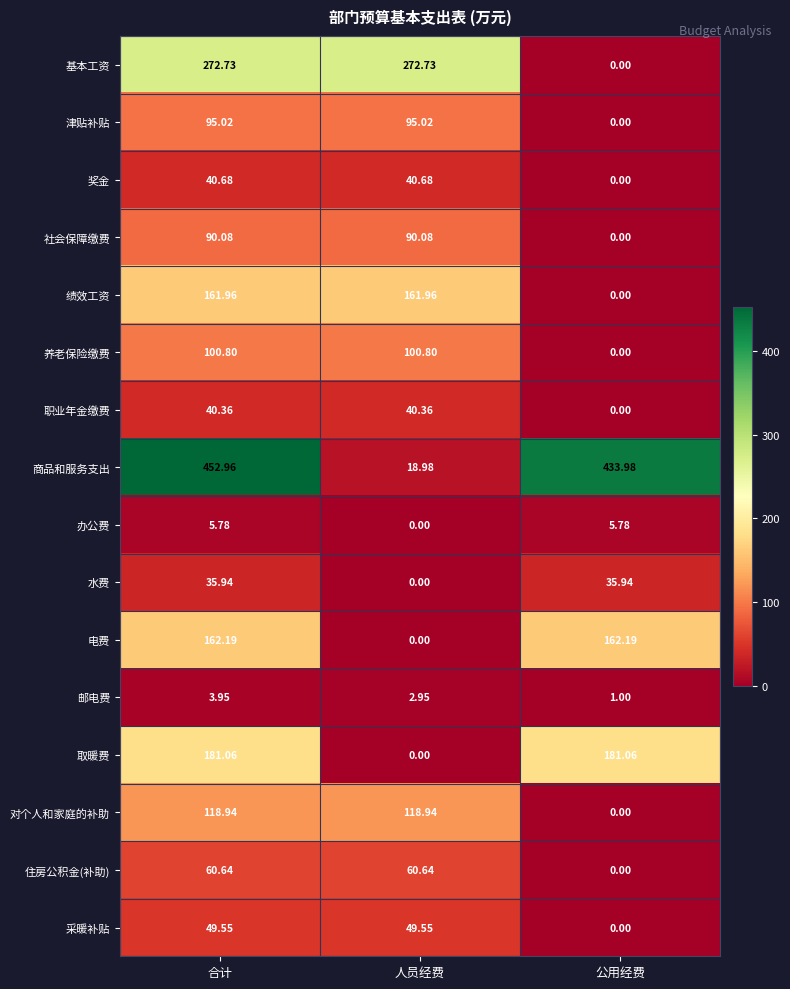

At which category is the sum across all series the highest?

合计